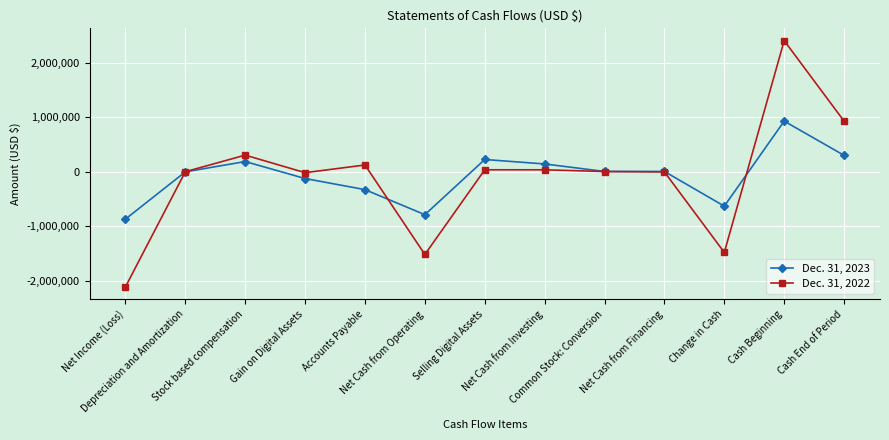

Between Stock based compensation and Accounts Payable, which series saw the biggest shift?

Dec. 31, 2023